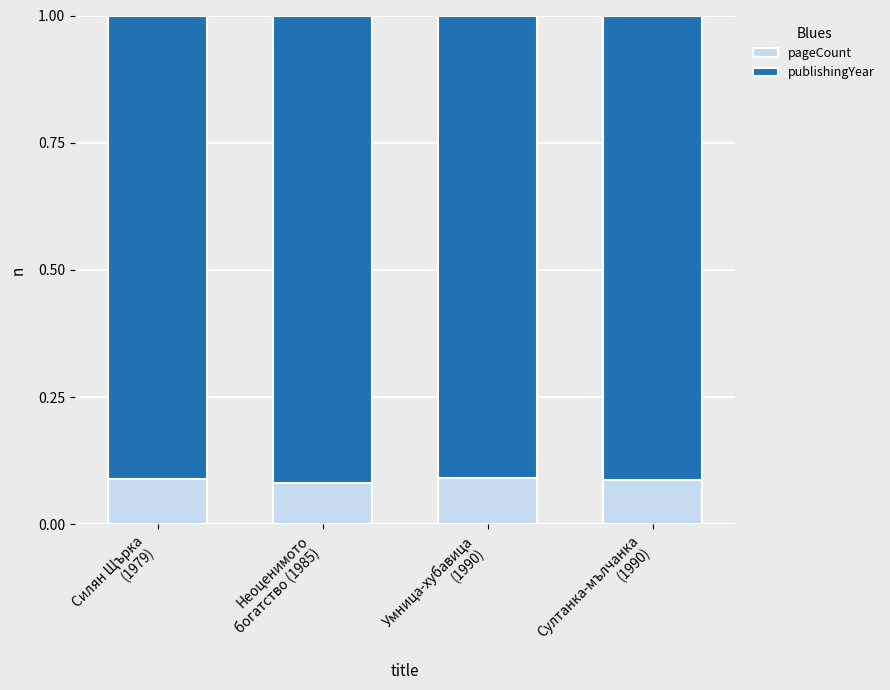

What is the sum of all pageCount values?

0.3